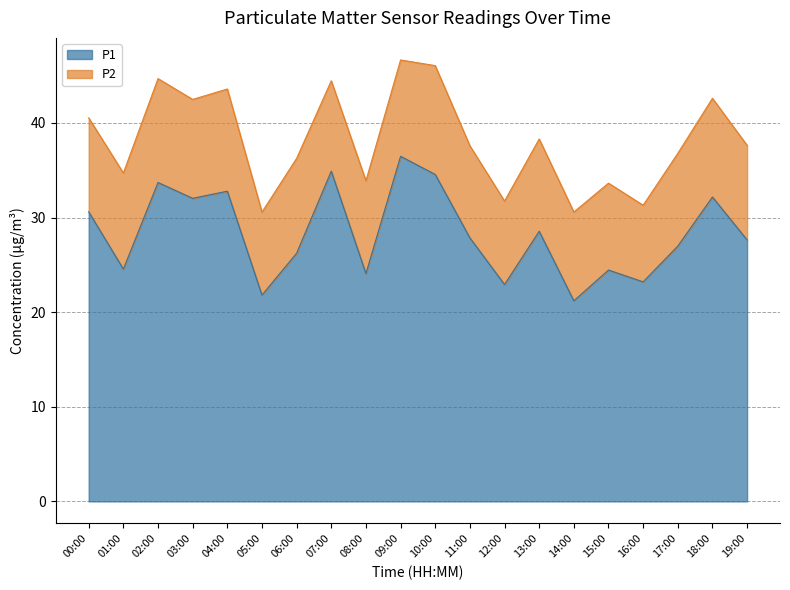

At which category does the chart reach its peak across all series?

09:00